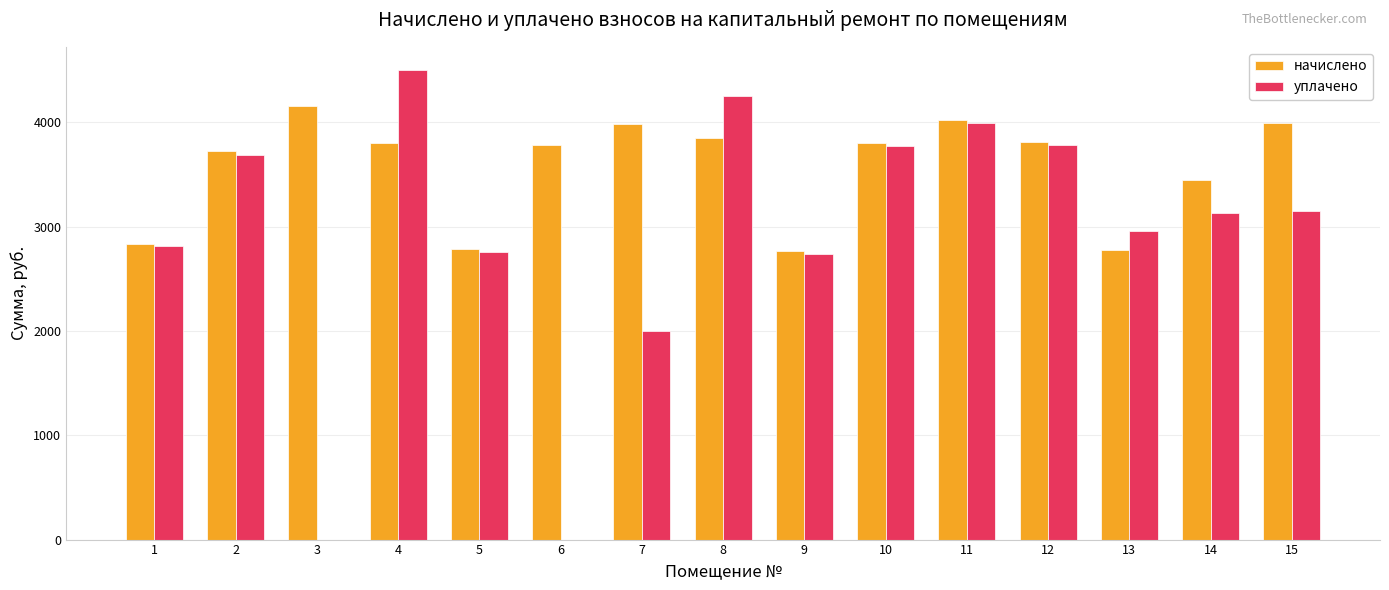

What is the sum of the уплачено values at 7 and 3?

2000.0